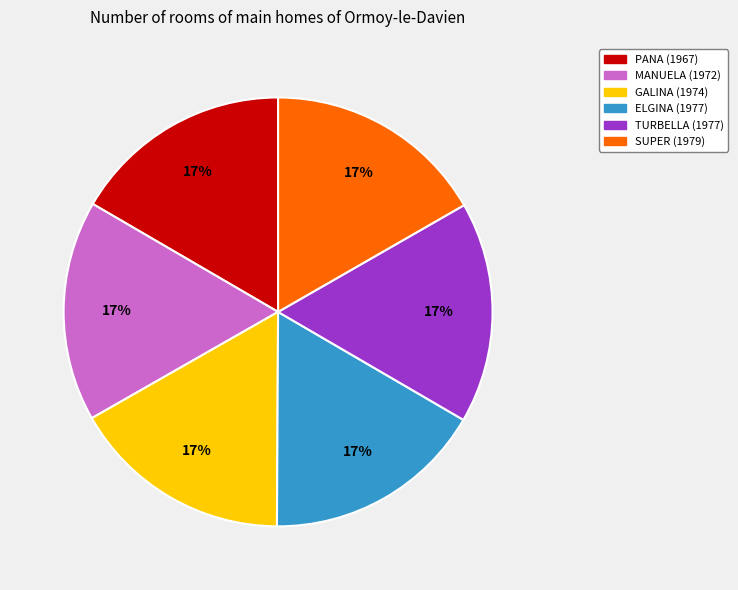

Is there any slice that represents more than half of the pie?

No